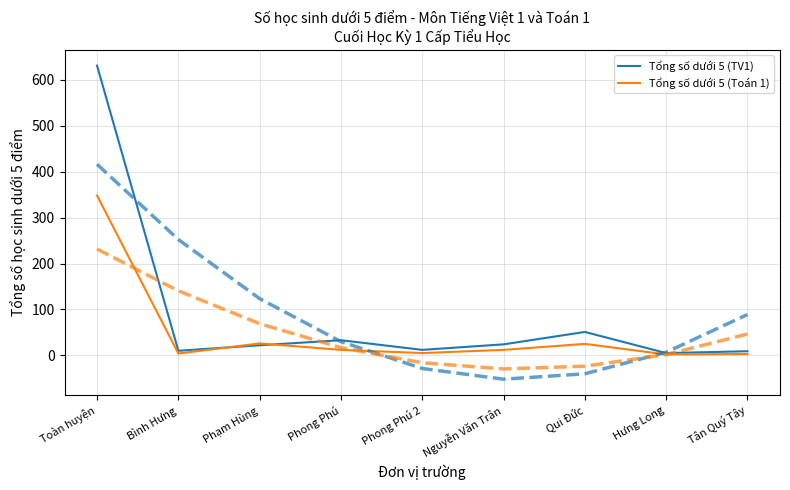

Reading right to left, what are all the values shown in this chart?

Tổng số dưới 5 (TV1): Tân Quý Tây=9	Hưng Long=5	Qui Đức=51	Nguyễn Văn Trân=24	Phong Phú 2=12	Phong Phú=33	Phạm Hùng=22	Bình Hưng=10	Toàn huyện=631
Tổng số dưới 5 (Toán 1): Tân Quý Tây=3	Hưng Long=2	Qui Đức=25	Nguyễn Văn Trân=12	Phong Phú 2=5	Phong Phú=12	Phạm Hùng=26	Bình Hưng=4	Toàn huyện=348